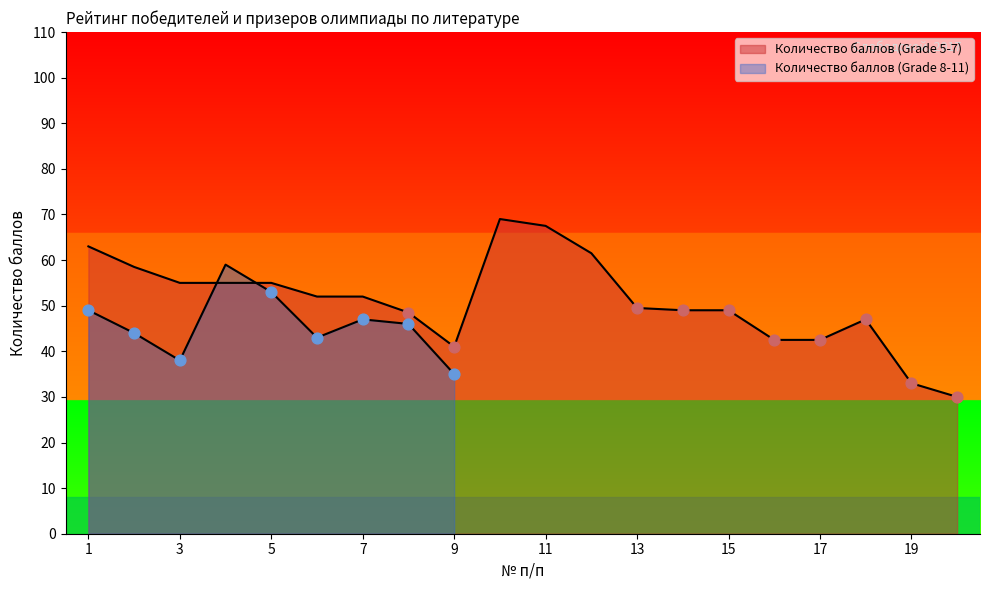

Between 12 and 3, which is larger?

12